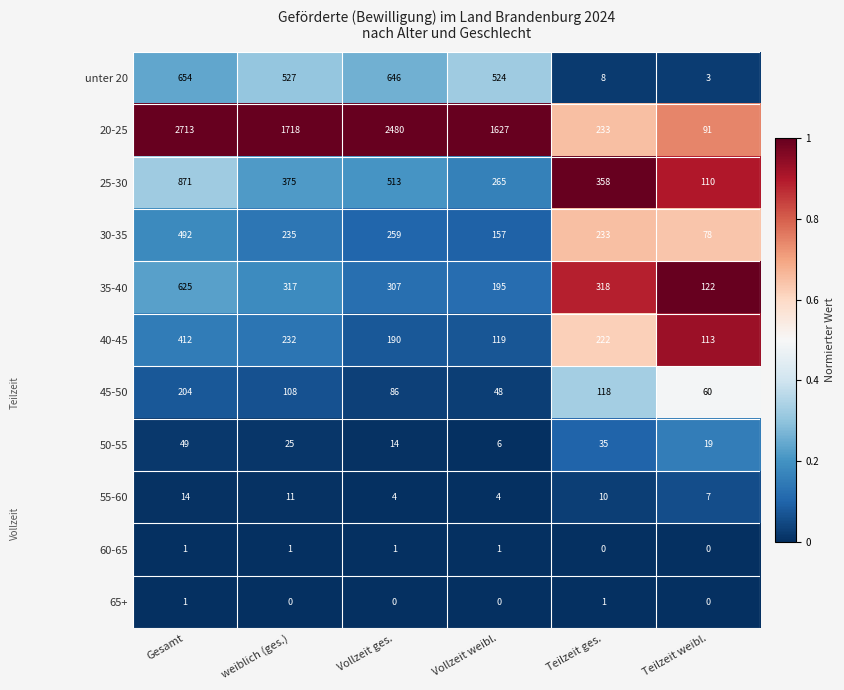

What is the total value across all series at Vollzeit weibl.?

2946